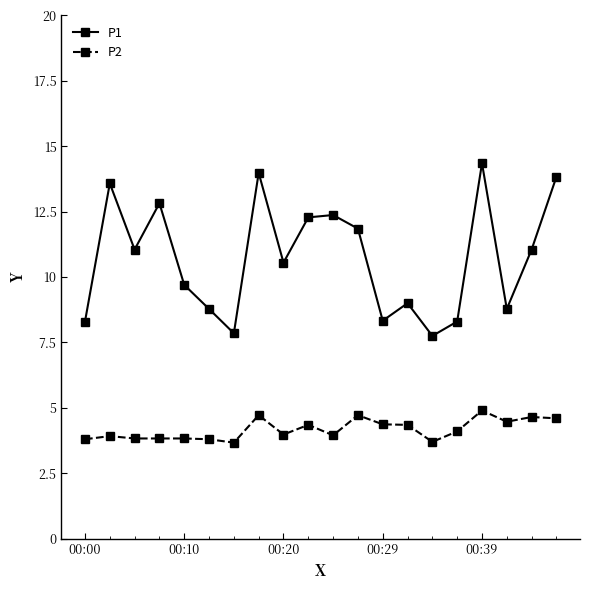

True or false: P2 and P1 cross at least once.

False